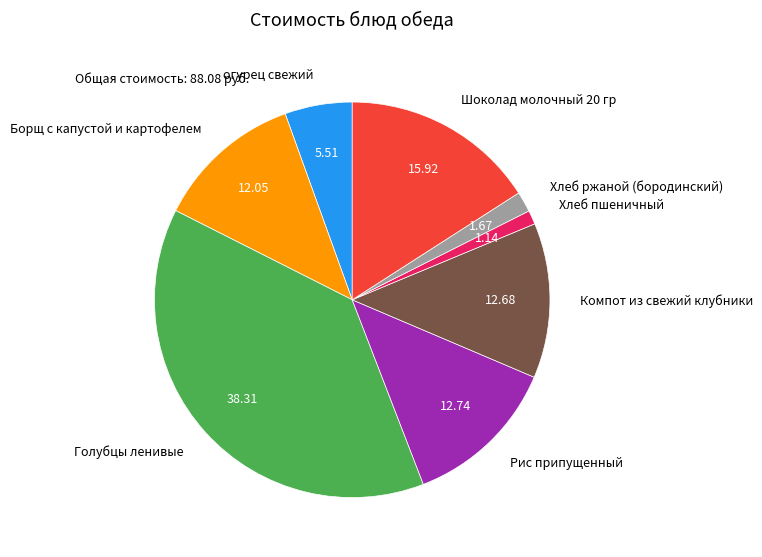

What is the ratio of the value at Голубцы ленивые to the value at Хлеб ржаной (бородинский)?

23.0